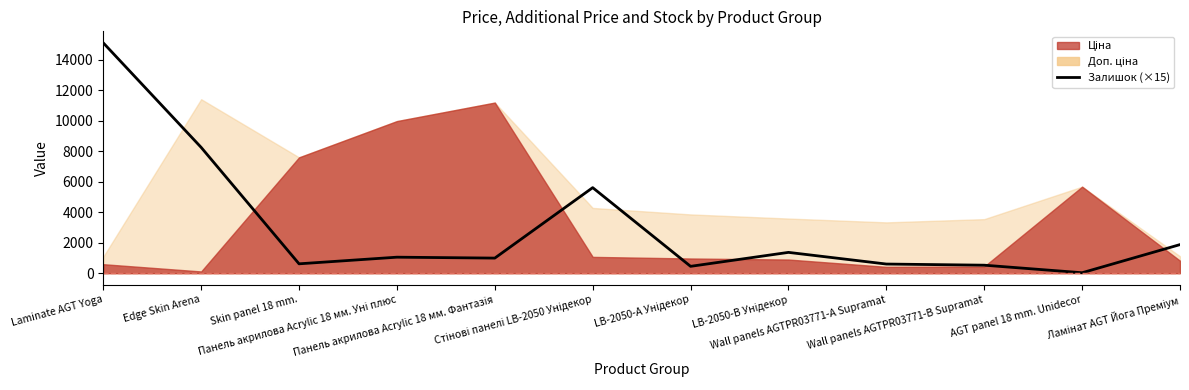

Between Wall panels AGTPR03771-А Supramat and AGT panel 18 mm. Unidecor, which is larger?

Wall panels AGTPR03771-А Supramat